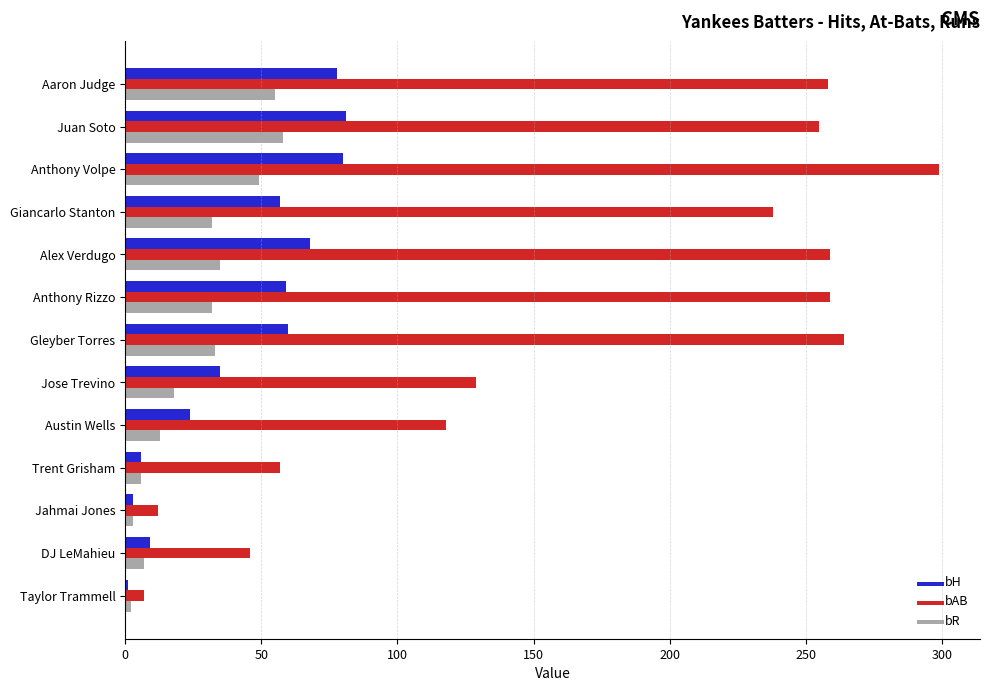

What is the difference between the highest and lowest values at Jose Trevino?

111